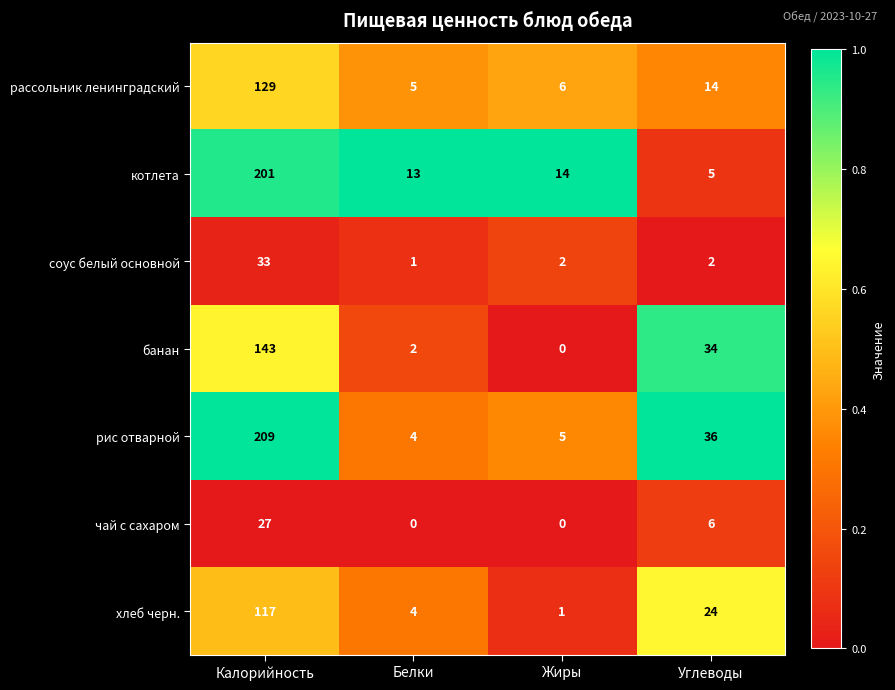

Which label corresponds to the largest value in the chart?

Калорийность